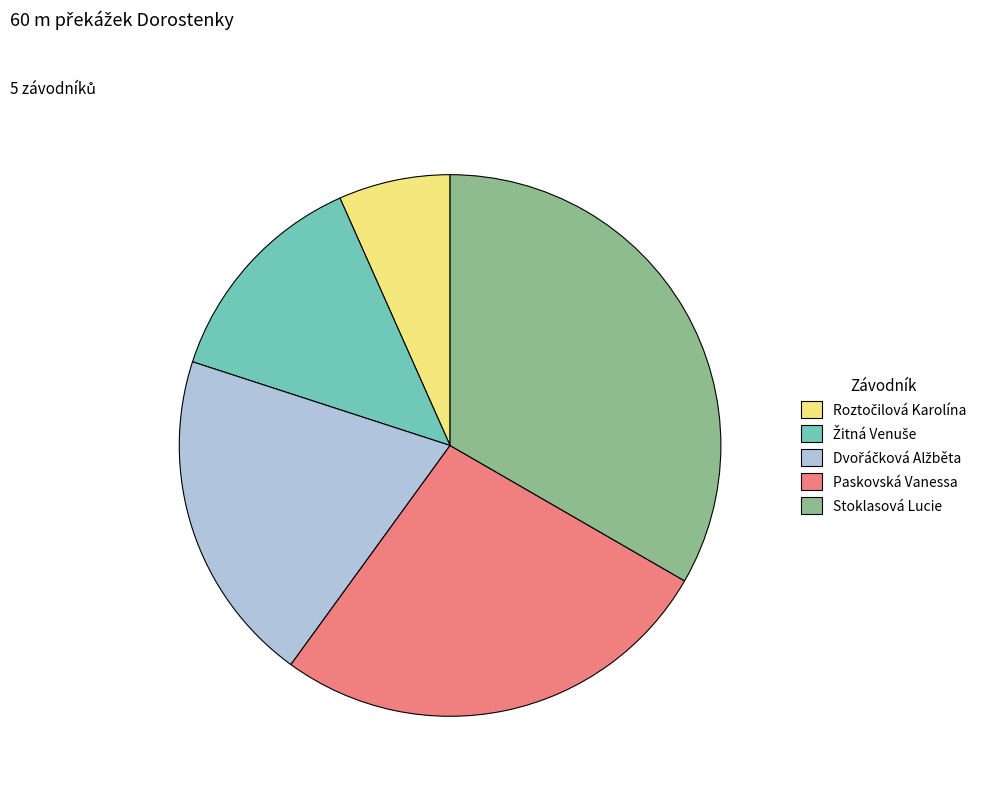

The Paskovská Vanessa slice represents 27% of the pie. True or false?

True